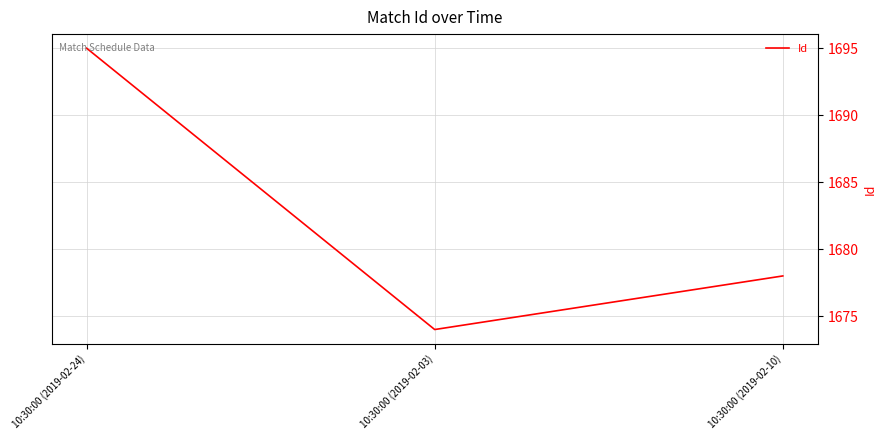

What is the ratio of the value at 10:30:00 (2019-02-24) to the value at 10:30:00 (2019-02-03)?

1.0